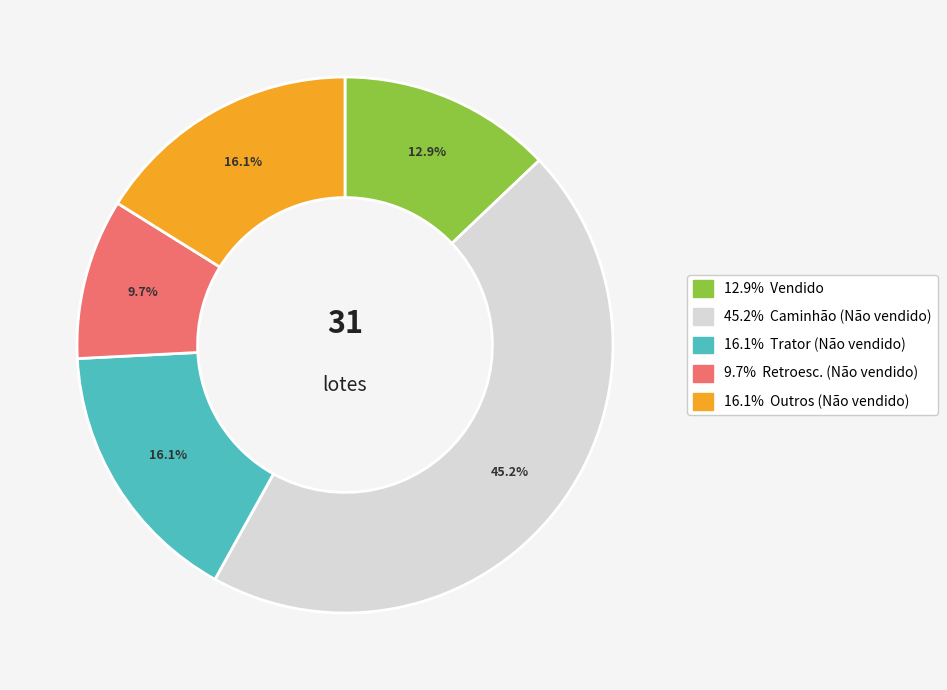

Is there any slice that represents more than half of the pie?

No